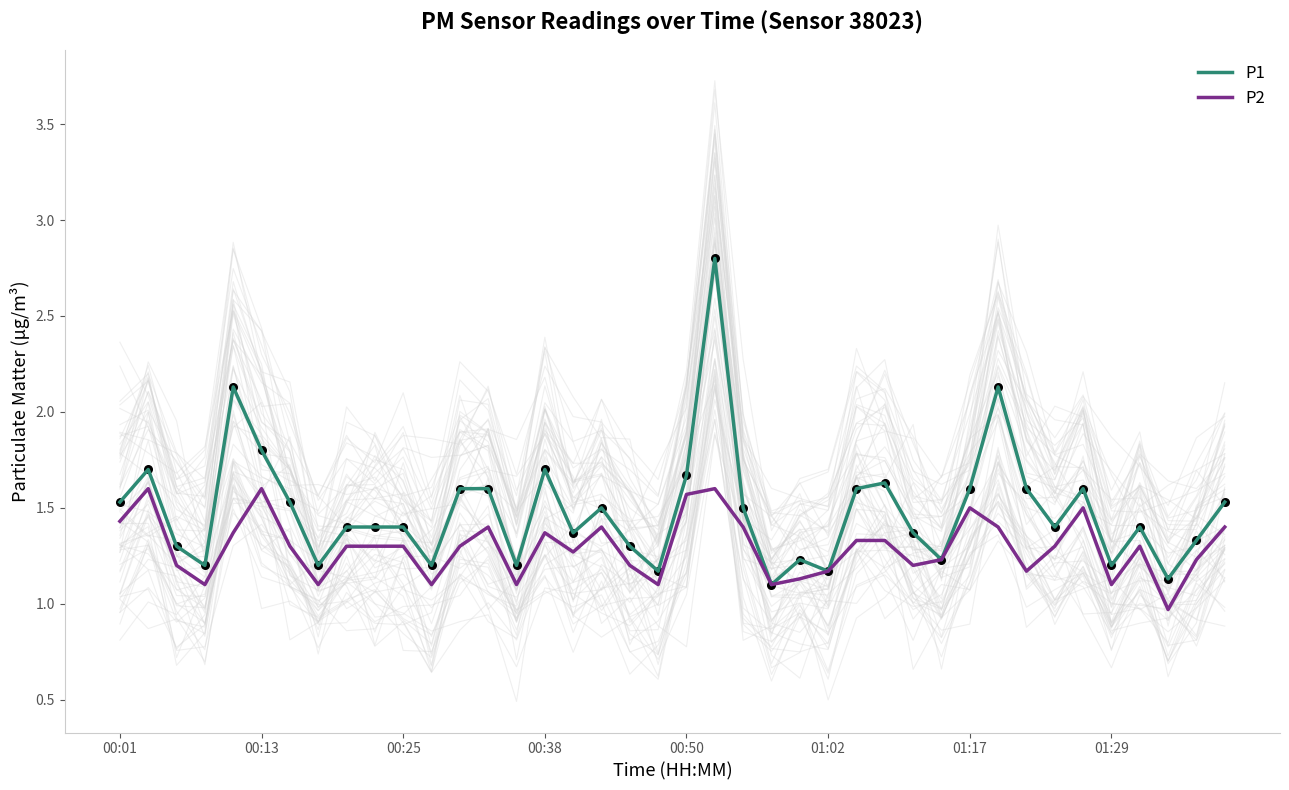

Which series reaches the maximum Y coordinate?

P1